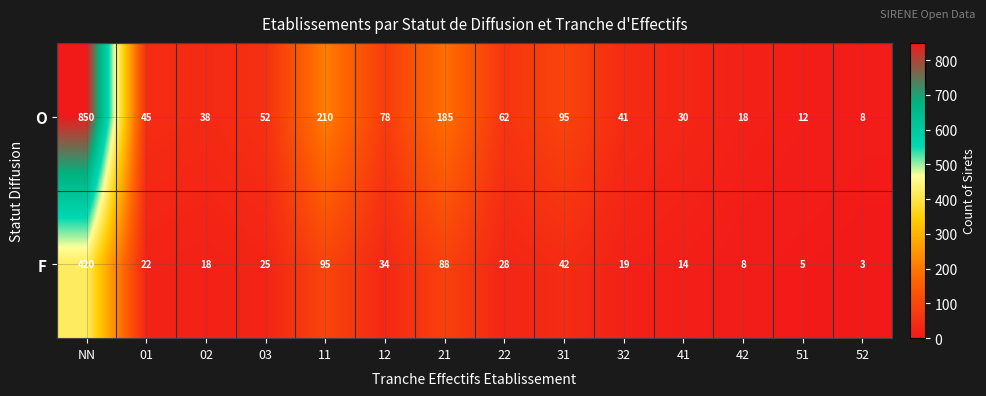

Reading left to right, transcribe all the data shown in this chart.

O: NN=850	01=45	02=38	03=52	11=210	12=78	21=185	22=62	31=95	32=41	41=30	42=18	51=12	52=8
F: NN=420	01=22	02=18	03=25	11=95	12=34	21=88	22=28	31=42	32=19	41=14	42=8	51=5	52=3